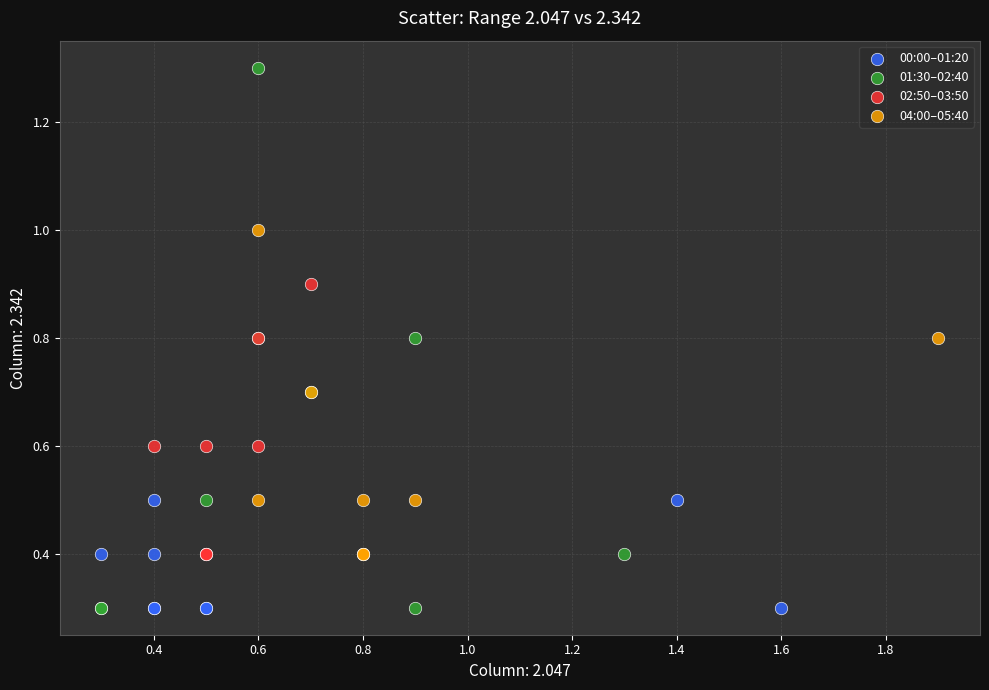

Which series contains the highest Y value?

01:30–02:40